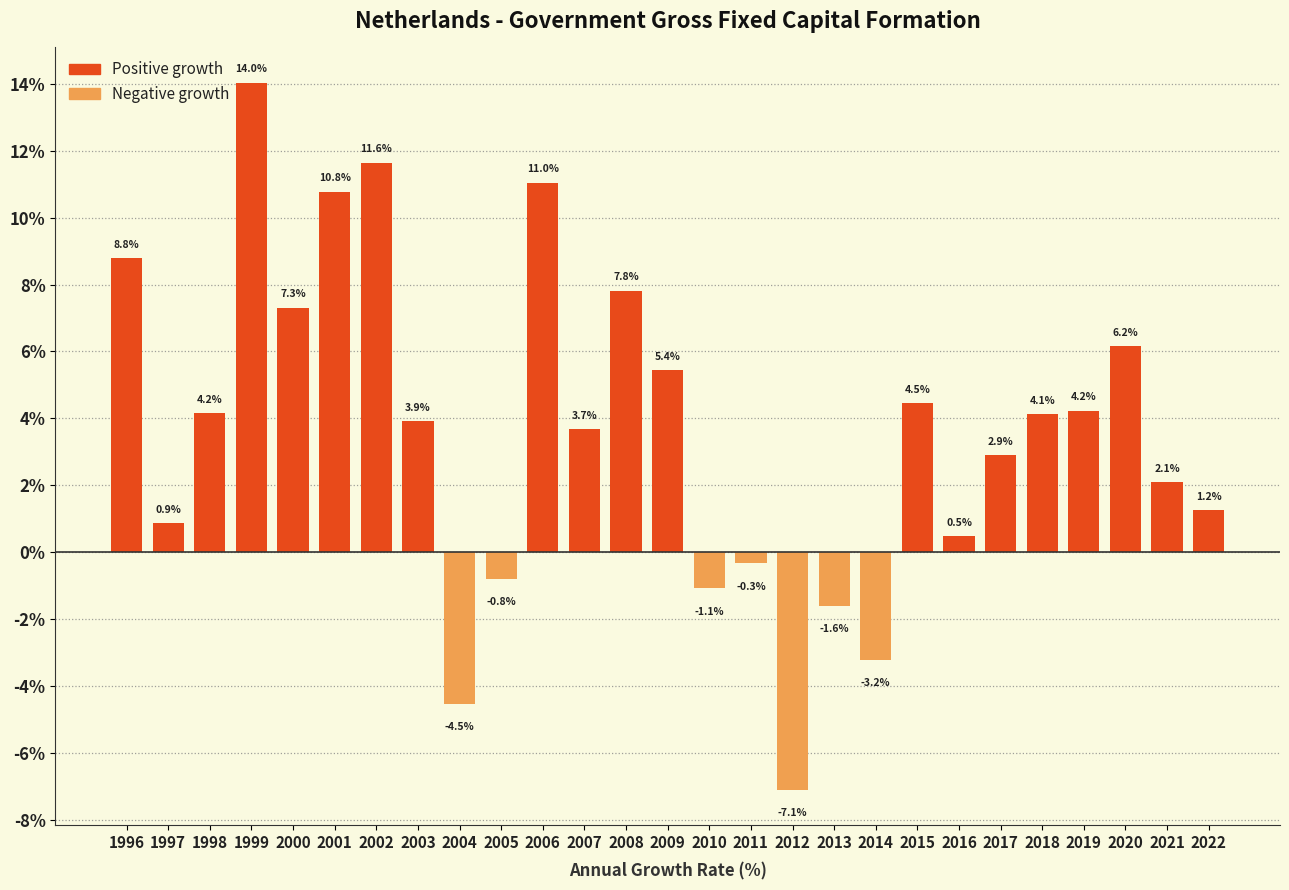

Reading right to left, list all the values displayed in this chart.

2022=1.2	2021=2.1	2020=6.2	2019=4.2	2018=4.1	2017=2.9	2016=0.5	2015=4.5	2014=-3.2	2013=-1.6	2012=-7.1	2011=-0.3	2010=-1.1	2009=5.4	2008=7.8	2007=3.7	2006=11.0	2005=-0.8	2004=-4.5	2003=3.9	2002=11.6	2001=10.8	2000=7.3	1999=14.0	1998=4.2	1997=0.9	1996=8.8